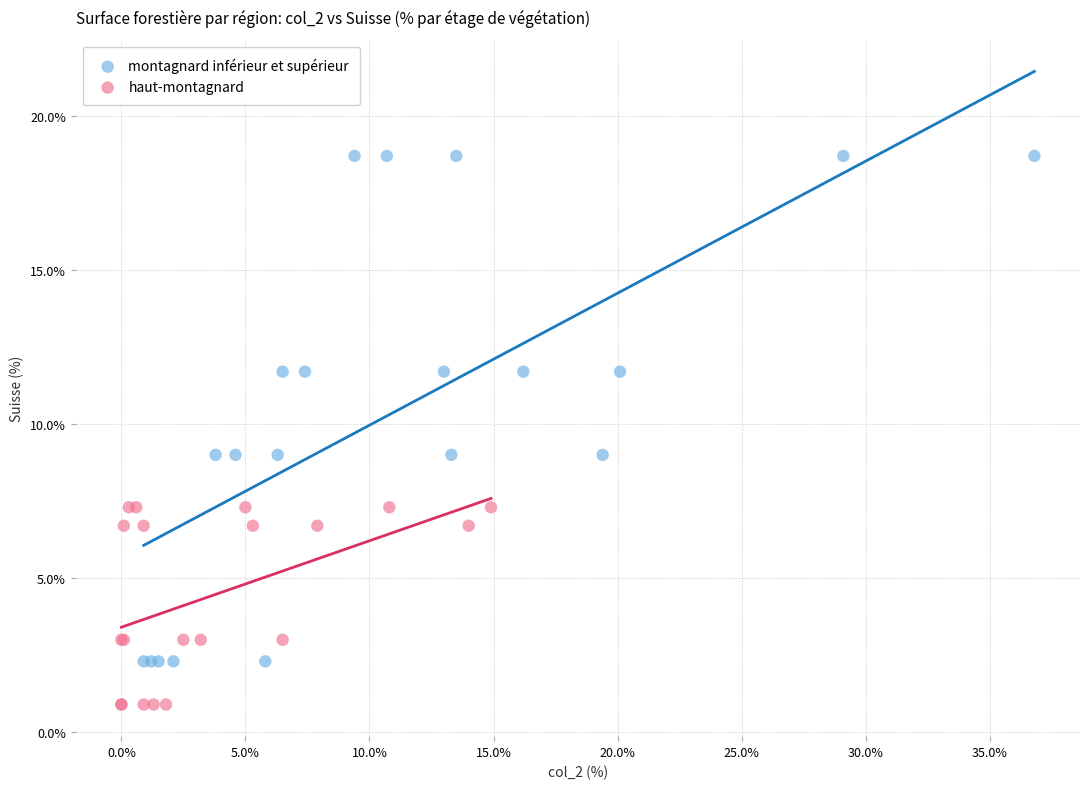

Which series contains the highest Y value?

montagnard inférieur et supérieur